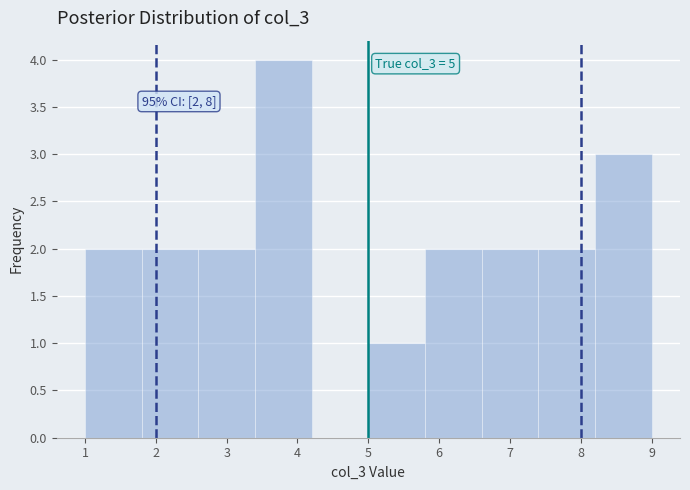

Over which range of the x-axis is the bar tallest?

3.4 to 4.2